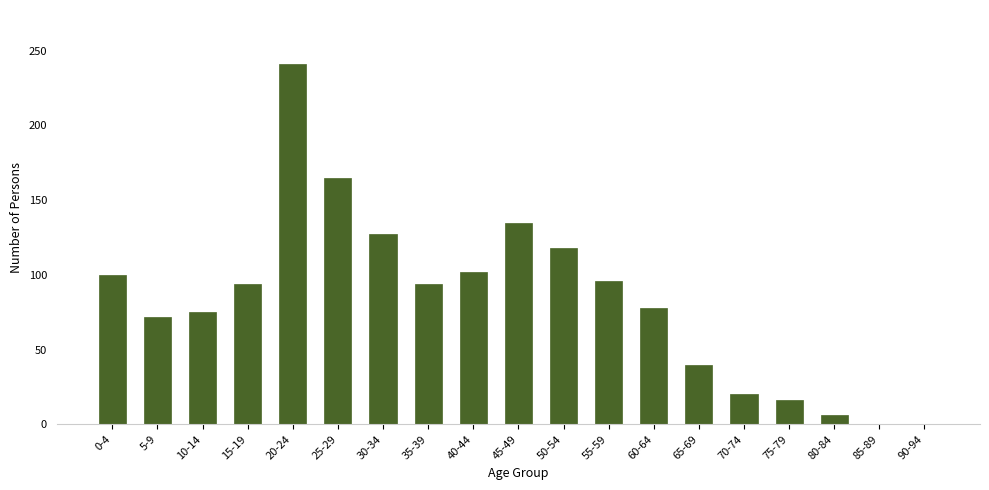

Reading left to right, transcribe all the data shown in this chart.

0-4=100	5-9=72	10-14=75	15-19=94	20-24=241	25-29=165	30-34=127	35-39=94	40-44=102	45-49=135	50-54=118	55-59=96	60-64=78	65-69=40	70-74=20	75-79=16	80-84=6	85-89=0	90-94=0